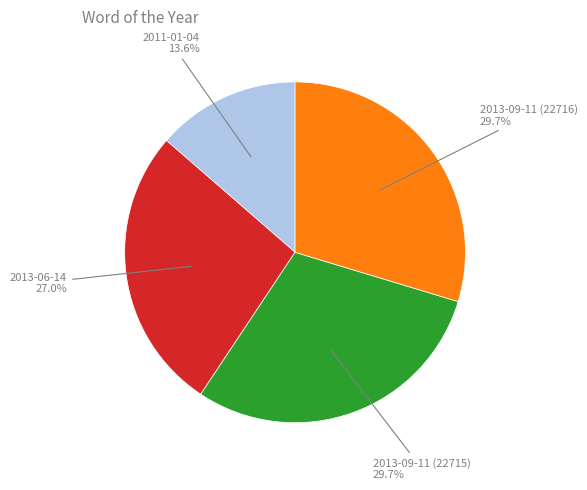

What is the ratio of the value at 2011-01-04 to the value at 2013-09-11 (22715)?

0.5